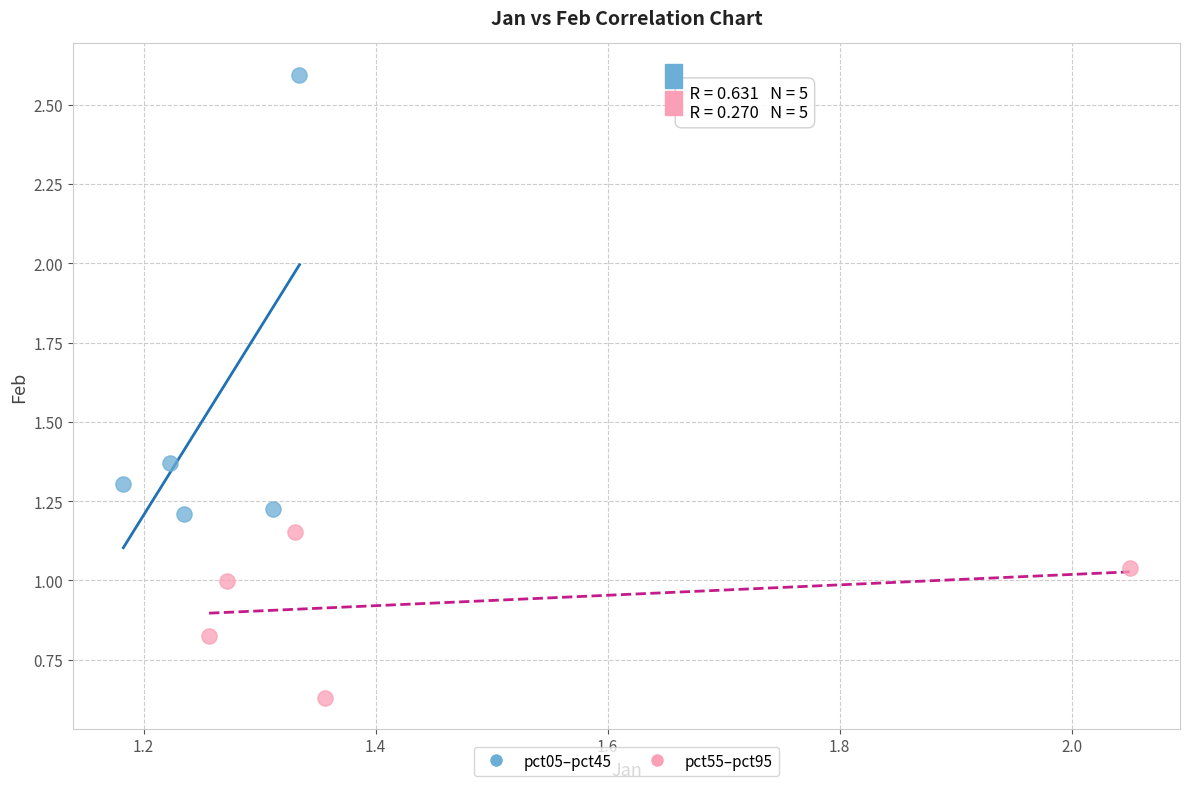

Which series has the largest Y range (max minus min)?

pct05–pct45